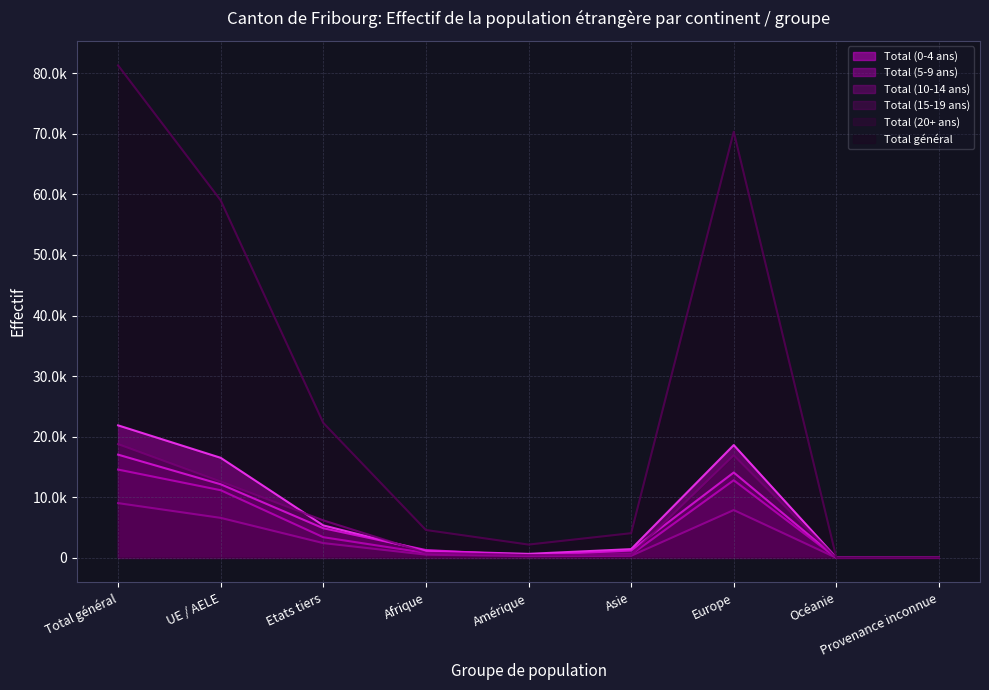

Which has a higher value, Provenance inconnue or UE / AELE?

UE / AELE